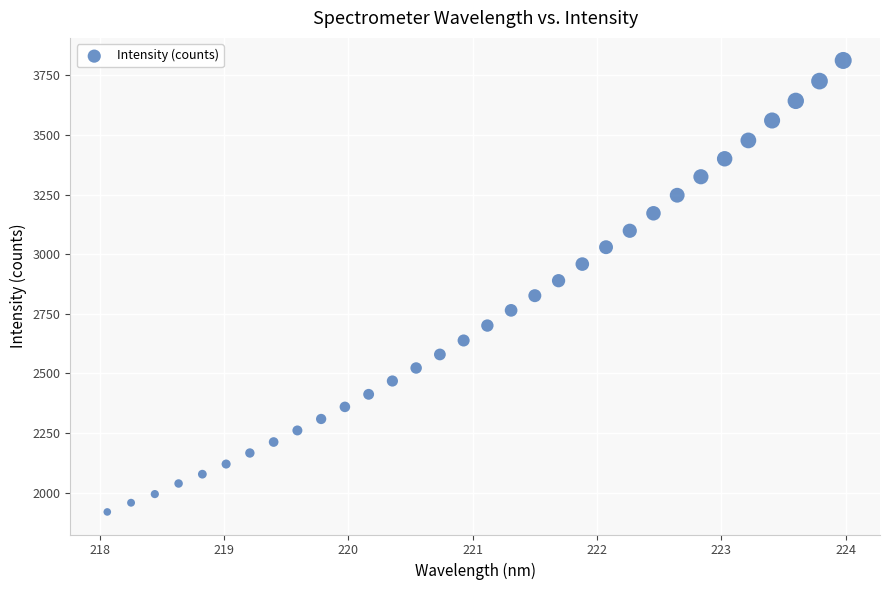

What is the range of Y values (max minus min)?

1893.8